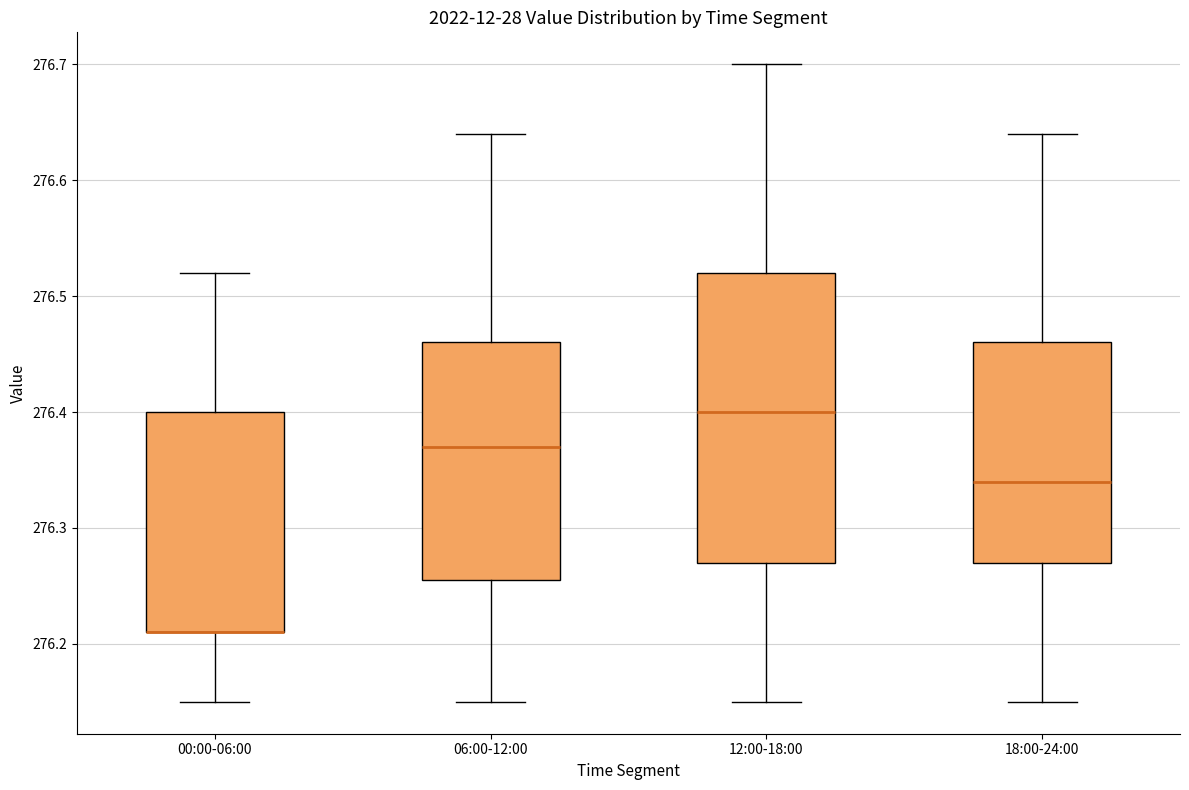

Comparing the boxes themselves (not the whiskers), which one is the tallest?

12:00-18:00